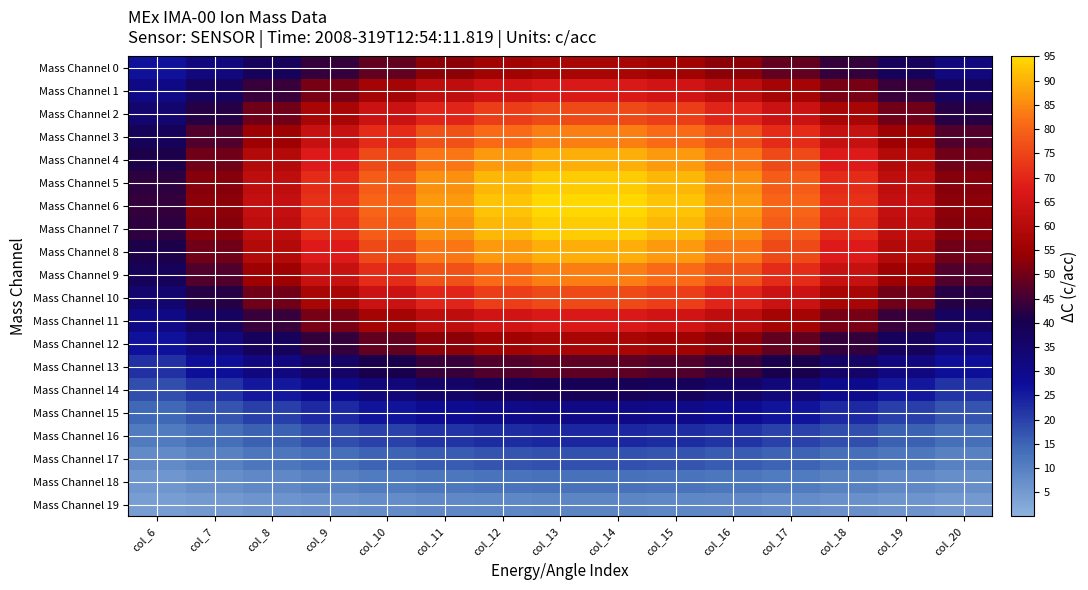

Reading left to right, extract all data points from this chart.

Mass Channel 0: col_6=26.4	col_7=32.0	col_8=37.9	col_9=43.5	col_10=48.6	col_11=52.8	col_12=55.8	col_13=57.4	col_14=57.4	col_15=55.8	col_16=52.8	col_17=48.6	col_18=43.5	col_19=37.9	col_20=32.0
Mass Channel 1: col_6=30.7	col_7=37.3	col_8=44.1	col_9=50.7	col_10=56.6	col_11=61.5	col_12=65.1	col_13=66.9	col_14=66.9	col_15=65.1	col_16=61.5	col_17=56.6	col_18=50.7	col_19=44.1	col_20=37.3
Mass Channel 2: col_6=34.8	col_7=42.3	col_8=50.0	col_9=57.4	col_10=64.2	col_11=69.7	col_12=73.7	col_13=75.8	col_14=75.8	col_15=73.7	col_16=69.7	col_17=64.2	col_18=57.4	col_19=50.0	col_20=42.3
Mass Channel 3: col_6=38.4	col_7=46.6	col_8=55.1	col_9=63.3	col_10=70.7	col_11=76.9	col_12=81.3	col_13=83.5	col_14=83.5	col_15=81.3	col_16=76.9	col_17=70.7	col_18=63.3	col_19=55.1	col_20=46.6
Mass Channel 4: col_6=41.1	col_7=50.0	col_8=59.0	col_9=67.8	col_10=75.8	col_11=82.4	col_12=87.1	col_13=89.6	col_14=89.6	col_15=87.1	col_16=82.4	col_17=75.8	col_18=67.8	col_19=59.0	col_20=50.0
Mass Channel 5: col_6=42.9	col_7=52.1	col_8=61.5	col_9=70.7	col_10=79.0	col_11=85.9	col_12=90.8	col_13=93.4	col_14=93.4	col_15=90.8	col_16=85.9	col_17=79.0	col_18=70.7	col_19=61.5	col_20=52.1
Mass Channel 6: col_6=43.5	col_7=52.8	col_8=62.4	col_9=71.7	col_10=80.1	col_11=87.1	col_12=92.1	col_13=94.7	col_14=94.7	col_15=92.1	col_16=87.1	col_17=80.1	col_18=71.7	col_19=62.4	col_20=52.8
Mass Channel 7: col_6=42.9	col_7=52.1	col_8=61.5	col_9=70.7	col_10=79.0	col_11=85.9	col_12=90.8	col_13=93.4	col_14=93.4	col_15=90.8	col_16=85.9	col_17=79.0	col_18=70.7	col_19=61.5	col_20=52.1
Mass Channel 8: col_6=41.1	col_7=50.0	col_8=59.0	col_9=67.8	col_10=75.8	col_11=82.4	col_12=87.1	col_13=89.6	col_14=89.6	col_15=87.1	col_16=82.4	col_17=75.8	col_18=67.8	col_19=59.0	col_20=50.0
Mass Channel 9: col_6=38.4	col_7=46.6	col_8=55.1	col_9=63.3	col_10=70.7	col_11=76.9	col_12=81.3	col_13=83.5	col_14=83.5	col_15=81.3	col_16=76.9	col_17=70.7	col_18=63.3	col_19=55.1	col_20=46.6
Mass Channel 10: col_6=34.8	col_7=42.3	col_8=50.0	col_9=57.4	col_10=64.2	col_11=69.7	col_12=73.7	col_13=75.8	col_14=75.8	col_15=73.7	col_16=69.7	col_17=64.2	col_18=57.4	col_19=50.0	col_20=42.3
Mass Channel 11: col_6=30.7	col_7=37.3	col_8=44.1	col_9=50.7	col_10=56.6	col_11=61.5	col_12=65.1	col_13=66.9	col_14=66.9	col_15=65.1	col_16=61.5	col_17=56.6	col_18=50.7	col_19=44.1	col_20=37.3
Mass Channel 12: col_6=26.4	col_7=32.0	col_8=37.9	col_9=43.5	col_10=48.6	col_11=52.8	col_12=55.8	col_13=57.4	col_14=57.4	col_15=55.8	col_16=52.8	col_17=48.6	col_18=43.5	col_19=37.9	col_20=32.0
Mass Channel 13: col_6=22.0	col_7=26.7	col_8=31.6	col_9=36.3	col_10=40.6	col_11=44.1	col_12=46.6	col_13=47.9	col_14=47.9	col_15=46.6	col_16=44.1	col_17=40.6	col_18=36.3	col_19=31.6	col_20=26.7
Mass Channel 14: col_6=17.9	col_7=21.7	col_8=25.7	col_9=29.5	col_10=32.9	col_11=35.8	col_12=37.9	col_13=38.9	col_14=38.9	col_15=37.9	col_16=35.8	col_17=32.9	col_18=29.5	col_19=25.7	col_20=21.7
Mass Channel 15: col_6=14.1	col_7=17.2	col_8=20.3	col_9=23.3	col_10=26.0	col_11=28.3	col_12=29.9	col_13=30.7	col_14=30.7	col_15=29.9	col_16=28.3	col_17=26.0	col_18=23.3	col_19=20.3	col_20=17.2
Mass Channel 16: col_6=10.8	col_7=13.2	col_8=15.6	col_9=17.9	col_10=20.0	col_11=21.7	col_12=23.0	col_13=23.6	col_14=23.6	col_15=23.0	col_16=21.7	col_17=20.0	col_18=17.9	col_19=15.6	col_20=13.2
Mass Channel 17: col_6=8.1	col_7=9.8	col_8=11.6	col_9=13.4	col_10=14.9	col_11=16.2	col_12=17.2	col_13=17.6	col_14=17.6	col_15=17.2	col_16=16.2	col_17=14.9	col_18=13.4	col_19=11.6	col_20=9.8
Mass Channel 18: col_6=5.9	col_7=7.1	col_8=8.4	col_9=9.7	col_10=10.8	col_11=11.8	col_12=12.5	col_13=12.8	col_14=12.8	col_15=12.5	col_16=11.8	col_17=10.8	col_18=9.7	col_19=8.4	col_20=7.1
Mass Channel 19: col_6=4.2	col_7=5.1	col_8=6.0	col_9=6.9	col_10=7.7	col_11=8.3	col_12=8.8	col_13=9.1	col_14=9.1	col_15=8.8	col_16=8.3	col_17=7.7	col_18=6.9	col_19=6.0	col_20=5.1